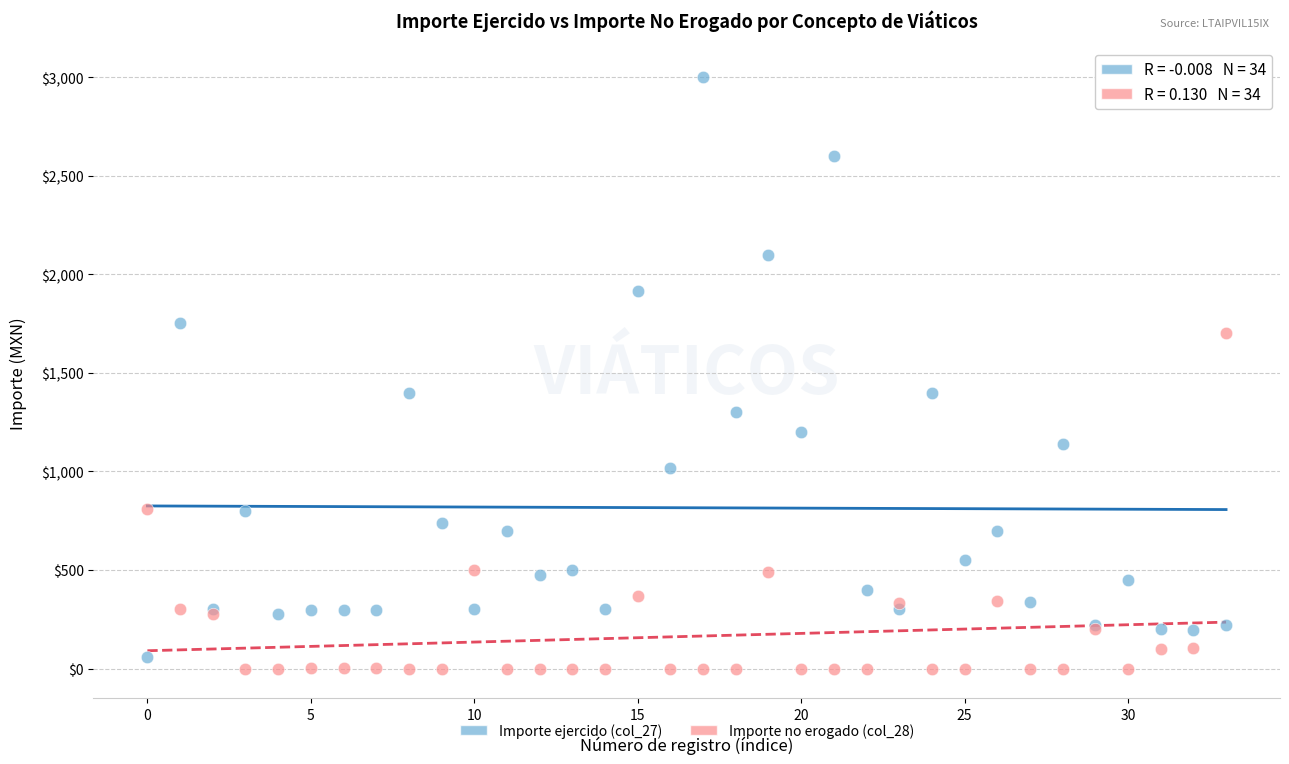

What are all the series names shown in the legend?

Importe ejercido (col_27), Importe no erogado (col_28)